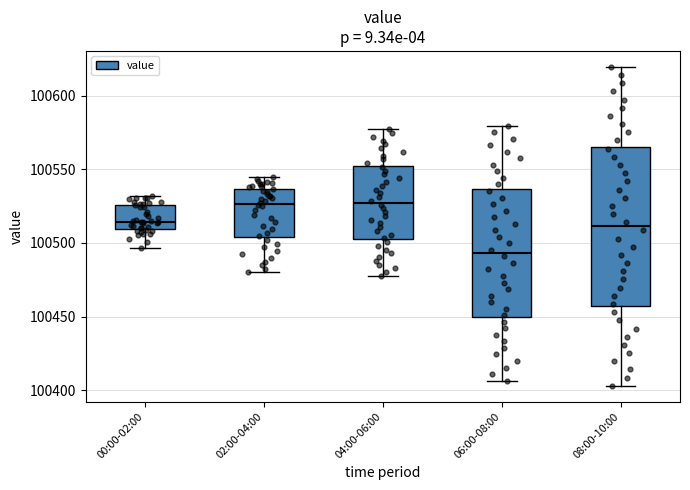

Which box is the tallest, from its lower edge to its upper edge?

08:00-10:00